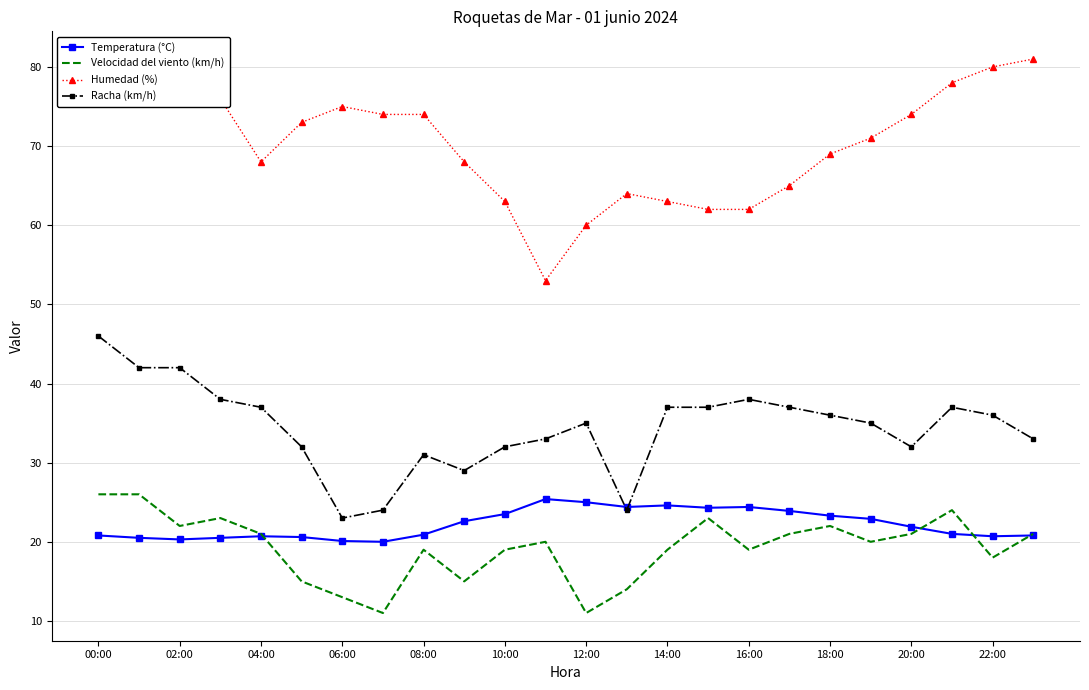

Which series has the largest total across all categories?

Humedad (%)